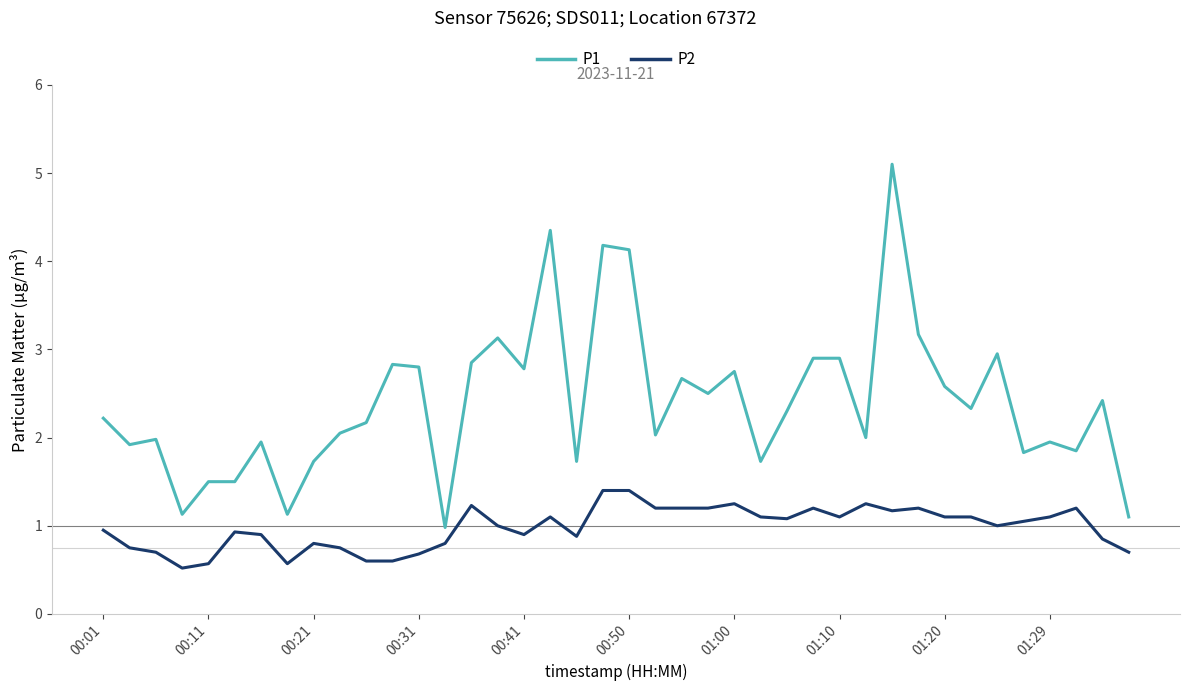

What is the average value of the P2 series?

1.0